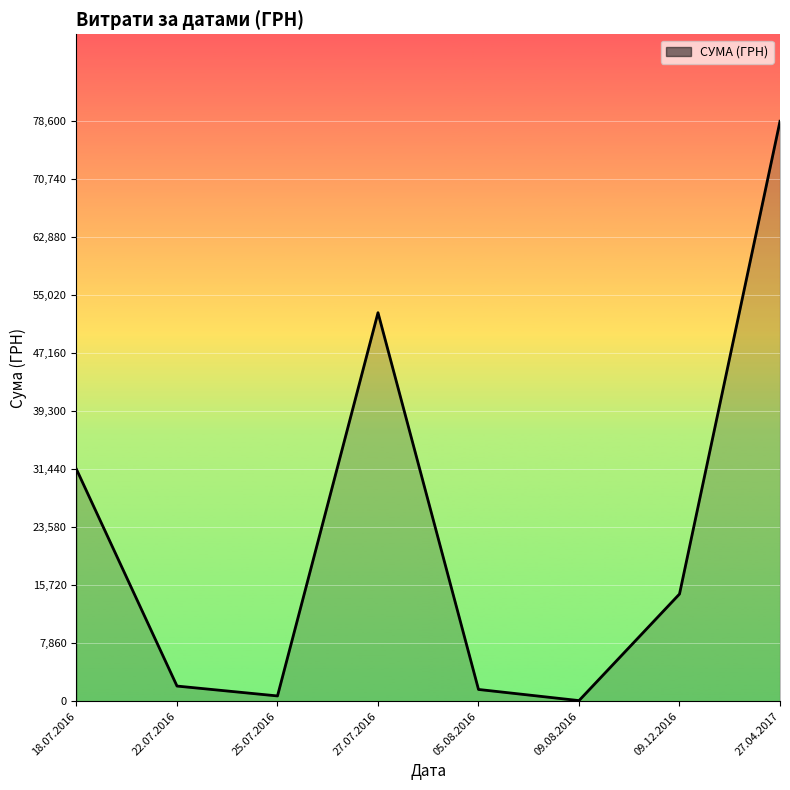

The chart shows a value of 78600.0 at 27.04.2017. True or false?

True